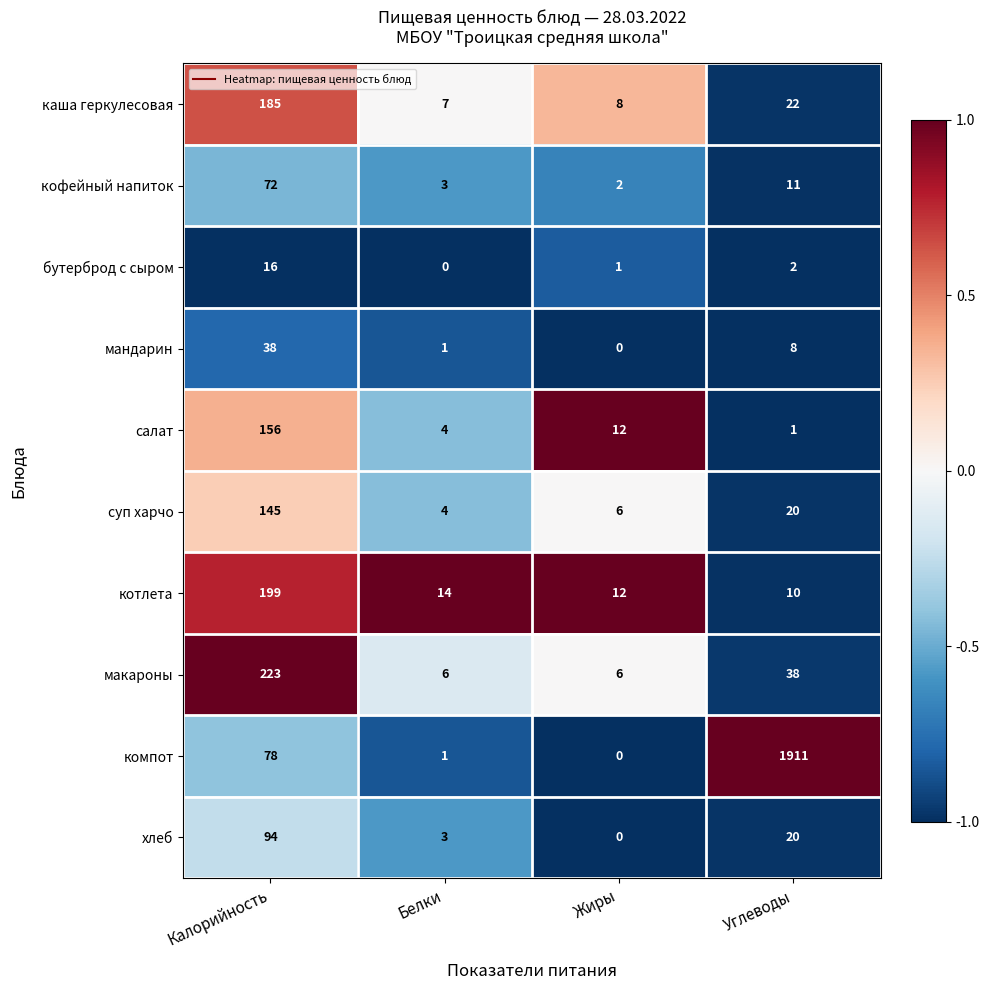

What is the approximate value of мандарин at Калорийность, to the nearest 10?

40